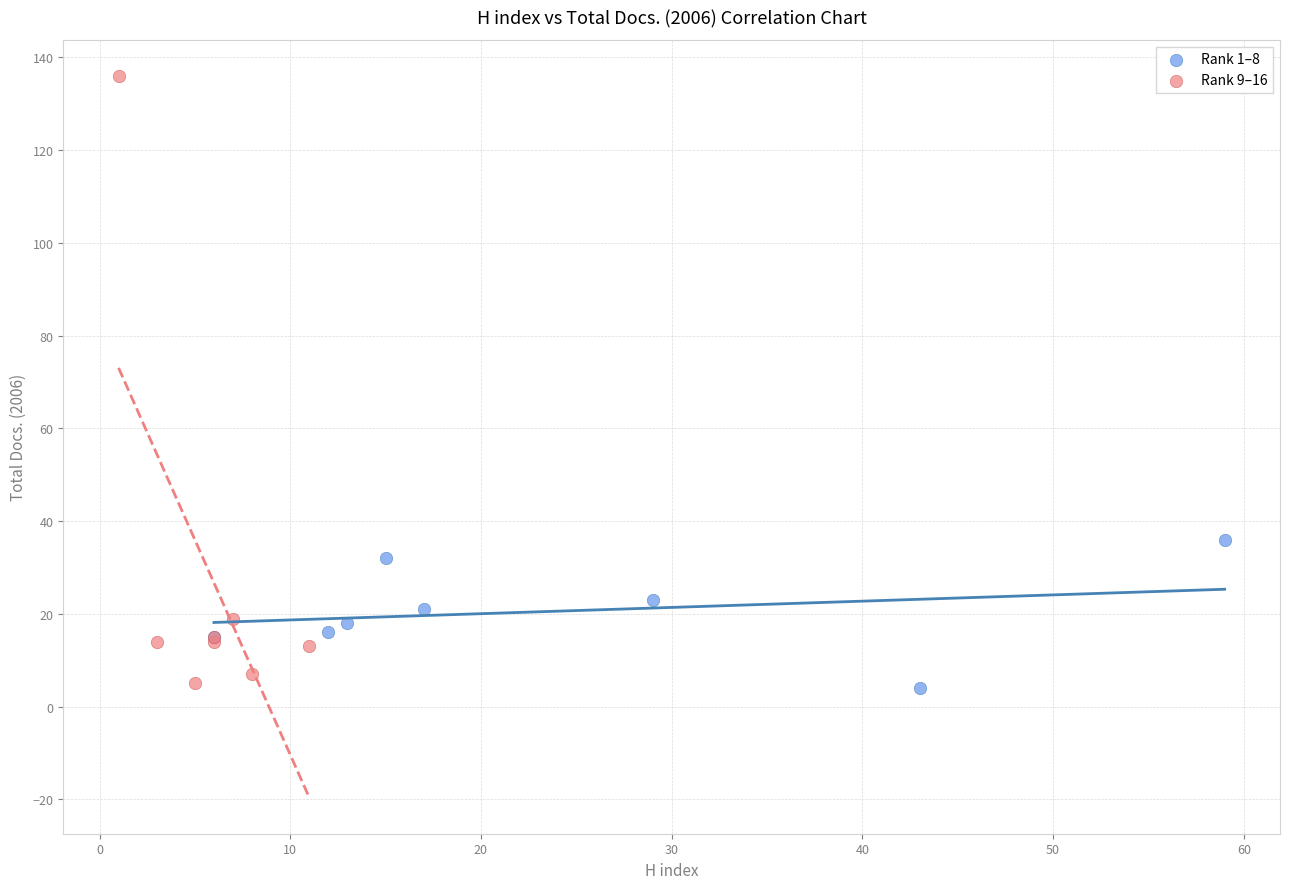

Which series has the largest Y range (max minus min)?

Rank 9–16